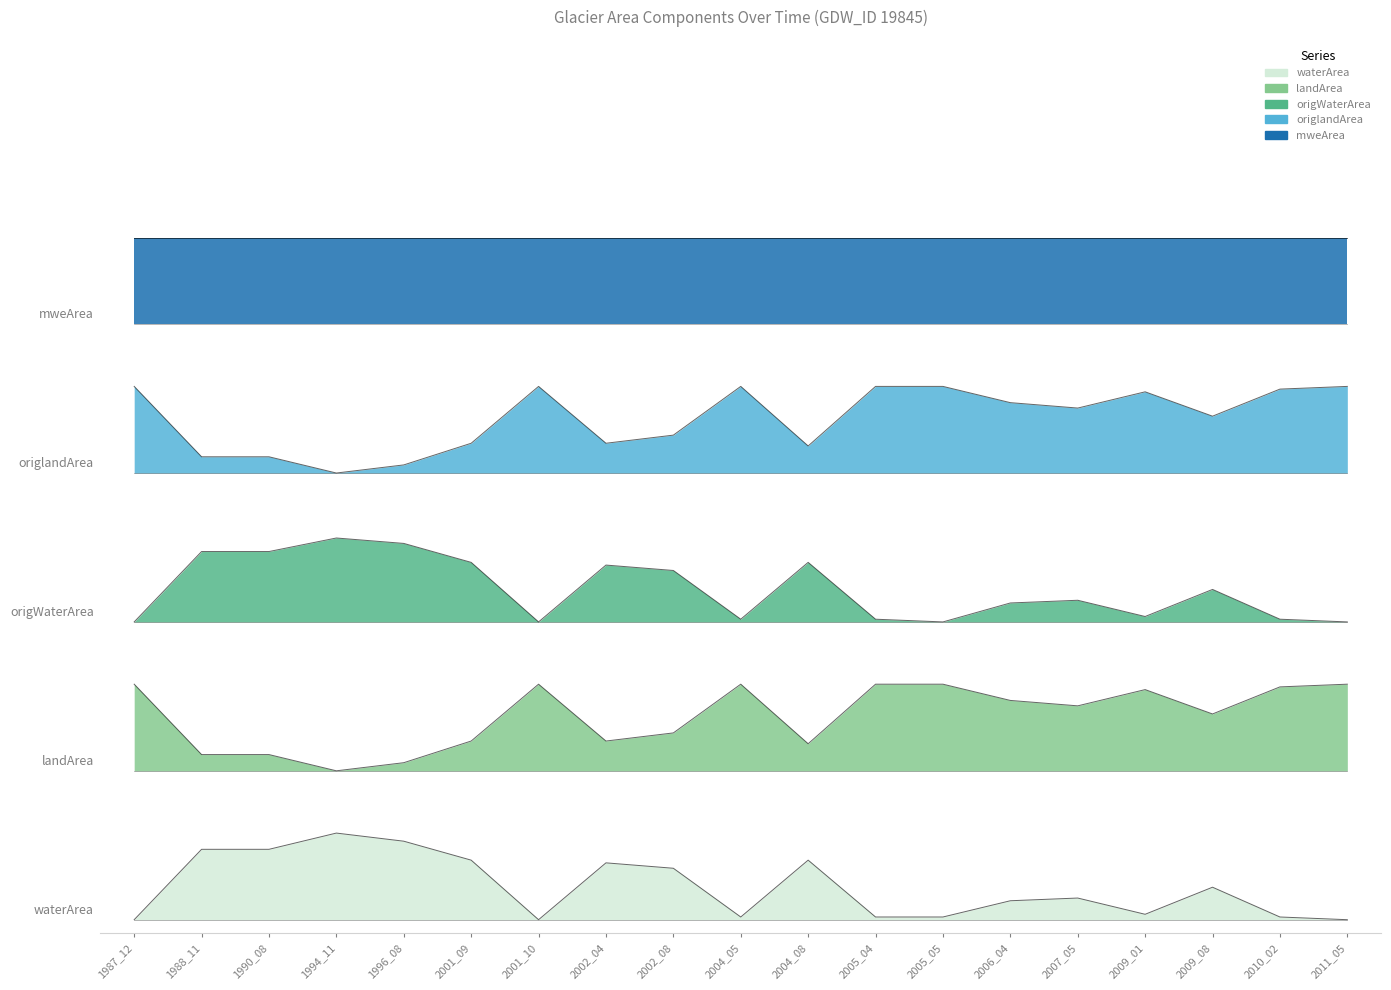

True or false: origWaterArea has more than 1 points higher than both neighbors.

True